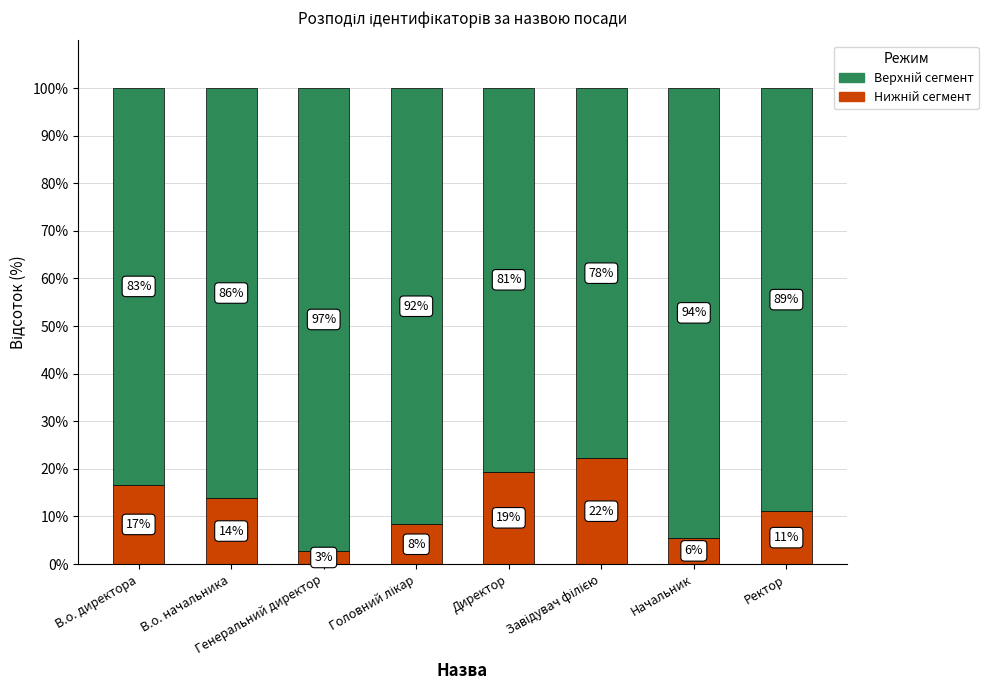

True or false: Ідентифікатор (верхній) has a value of 132.6 at В.о. начальника.

False